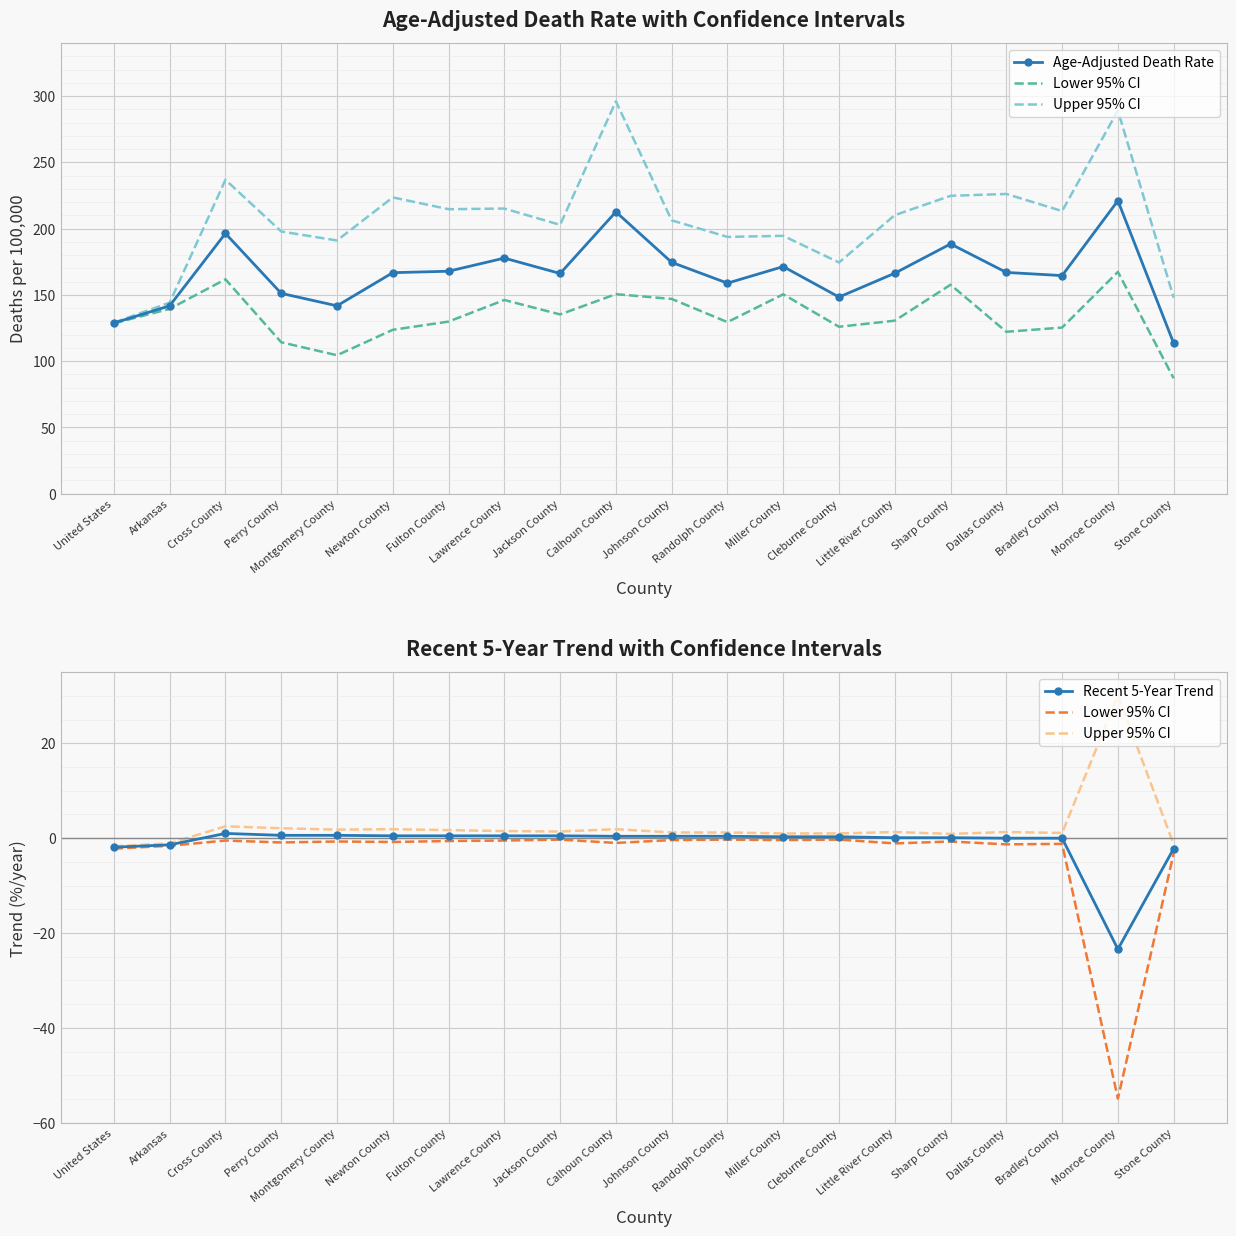

What is the sum of the Lower 95% CI values at Jackson County and Sharp County?

-1.0